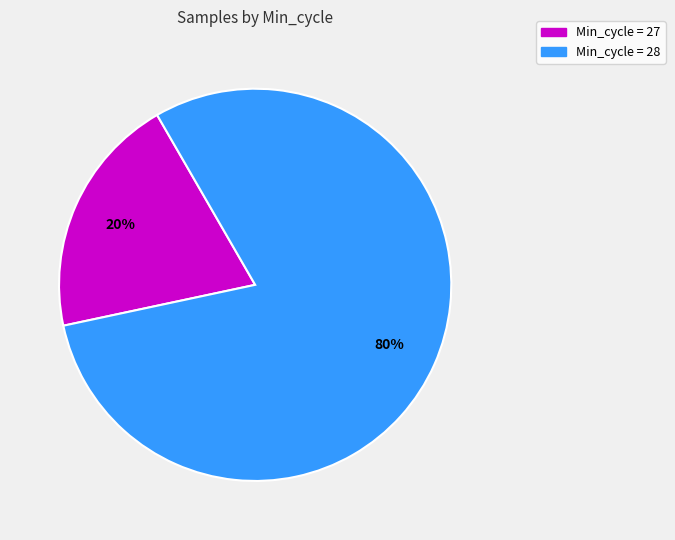

To the nearest percent, what is the average slice percentage?

50%